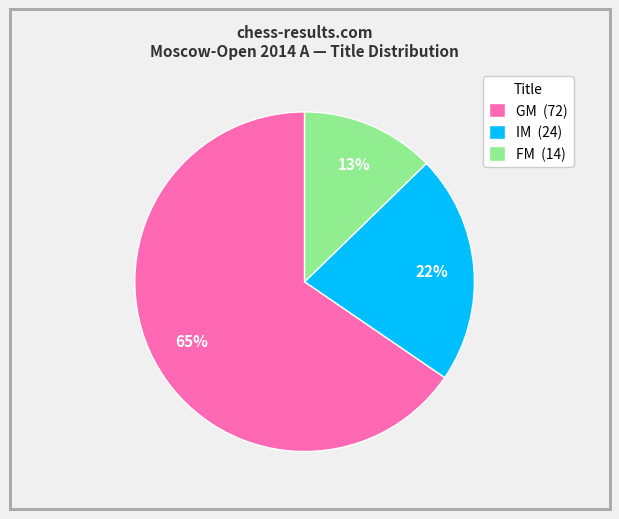

Combined, do FM (14) and GM (72) account for over 50%?

Yes